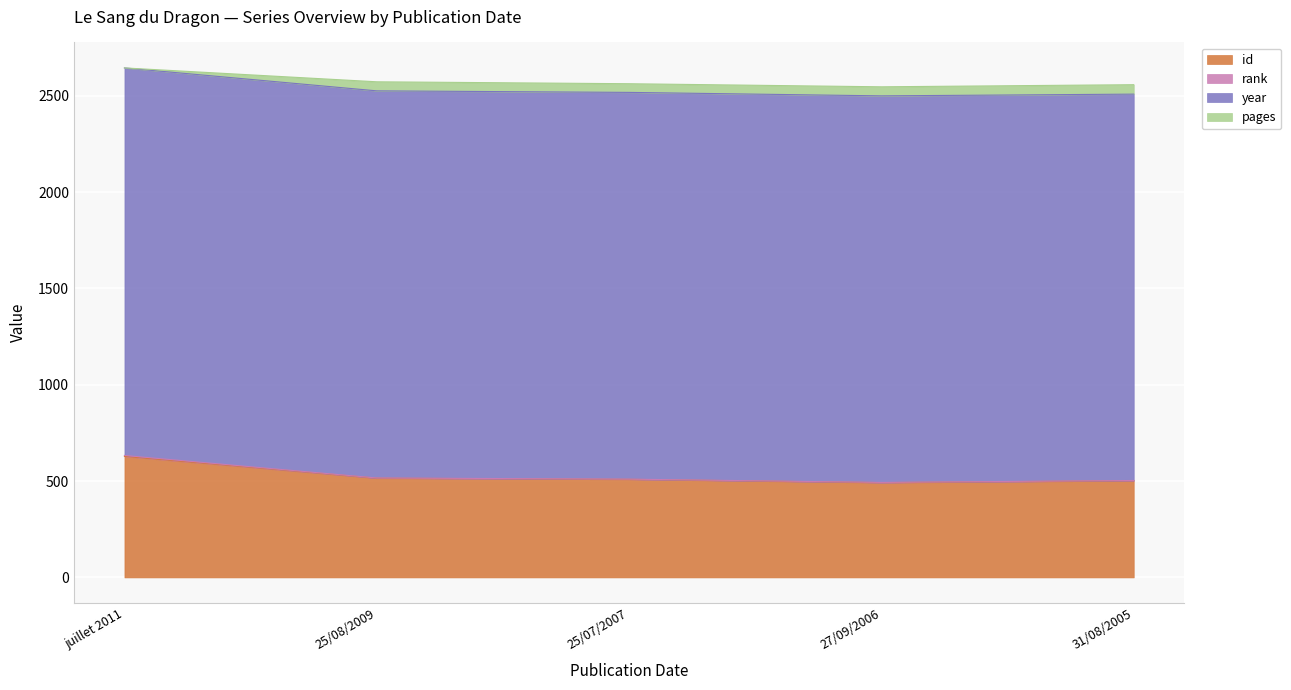

True or false: rank and id cross at least once.

False